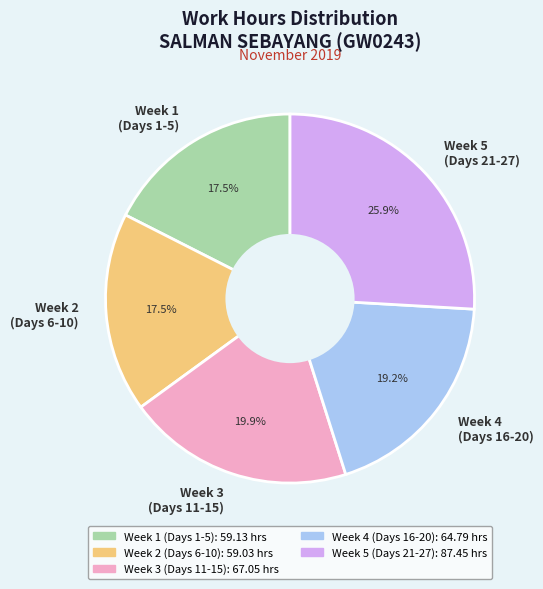

Is there a majority slice in this chart?

No